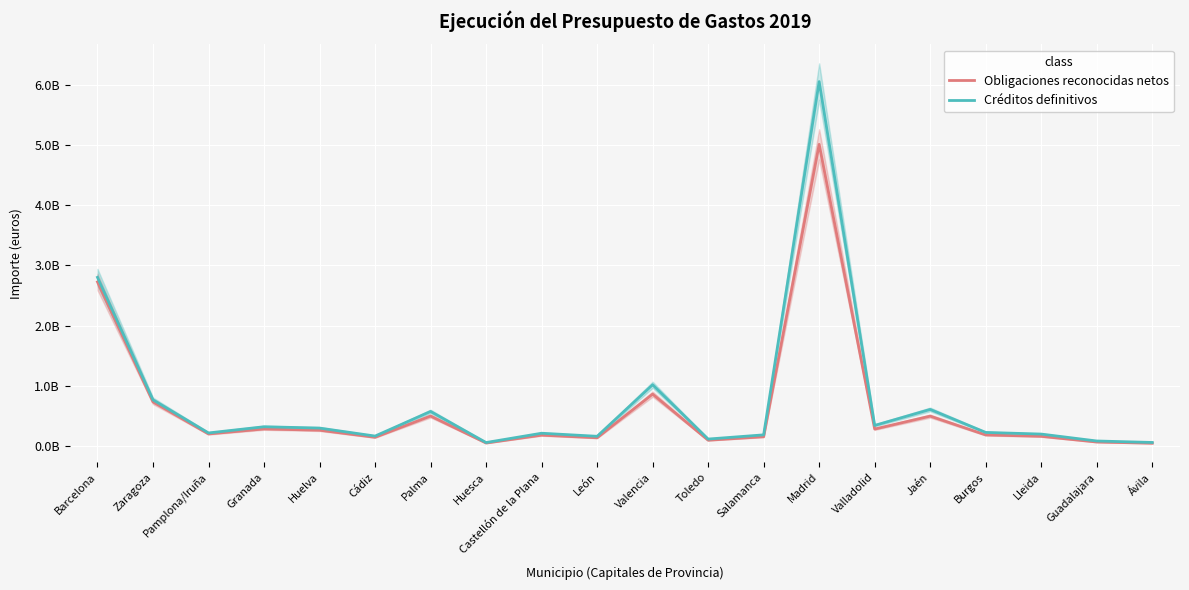

True or false: Créditos definitivos and Obligaciones reconocidas netos intersect in this chart.

False